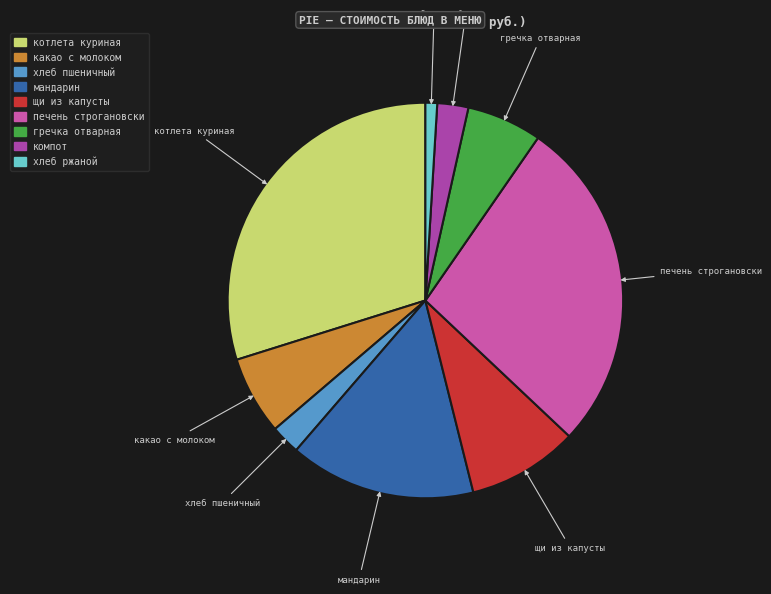

Does печень строгановски represent more than half of the total?

No